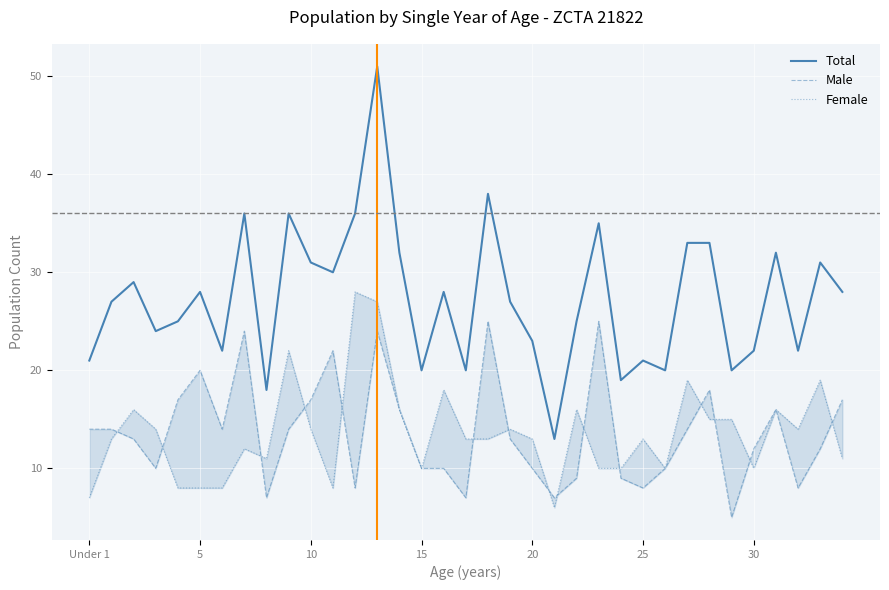

What is the difference between the maximum and minimum values in the Female series?

22